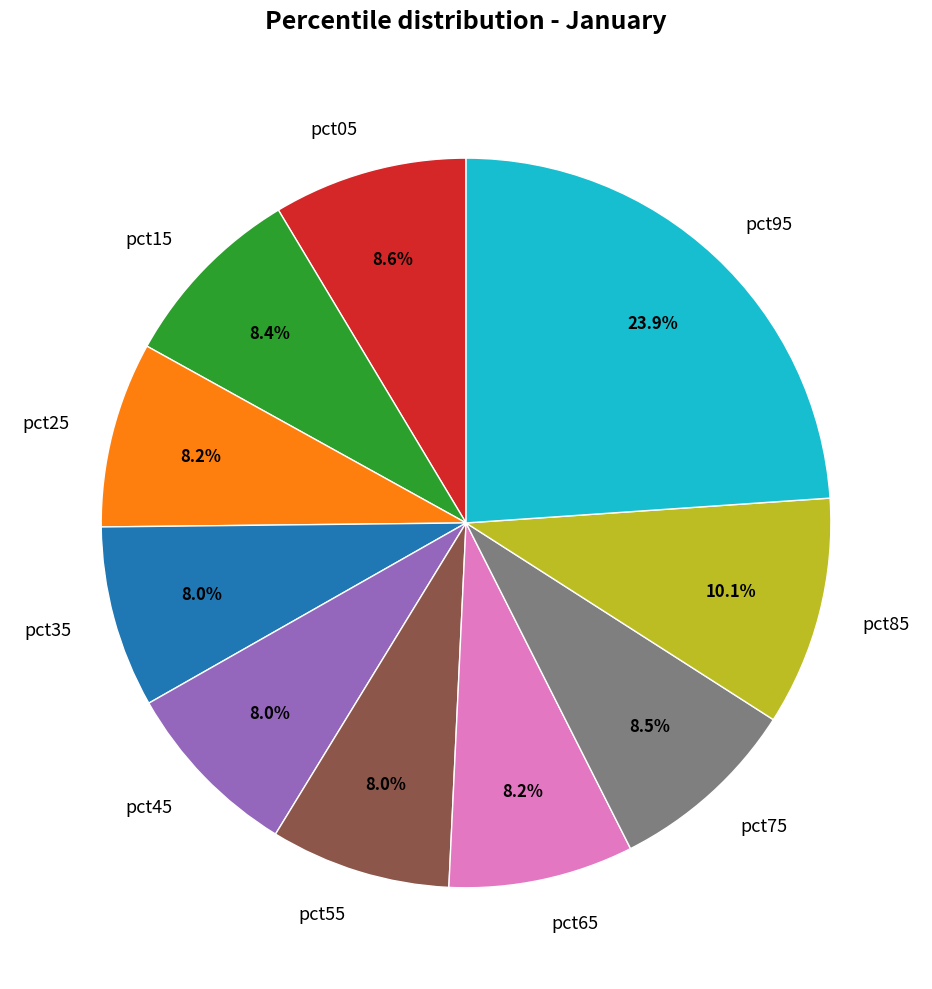

How many segments does this pie chart have?

10